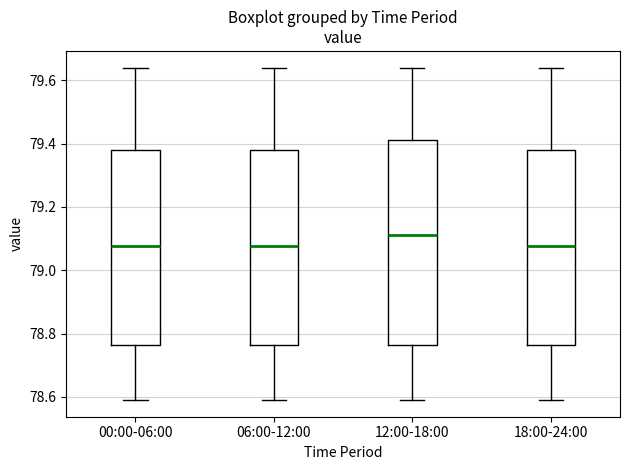

Reading left to right, read every box against the y-axis: the position of its median line, the range the box covers, and the ends of its whiskers. The values are not printed on the chart, so give them approximately, as read against the axis.

00:00-06:00: median 79.08, box 78.76 to 79.38, whiskers 78.60 to 79.64
06:00-12:00: median 79.08, box 78.76 to 79.38, whiskers 78.60 to 79.64
12:00-18:00: median 79.12, box 78.76 to 79.42, whiskers 78.60 to 79.64
18:00-24:00: median 79.08, box 78.76 to 79.38, whiskers 78.60 to 79.64